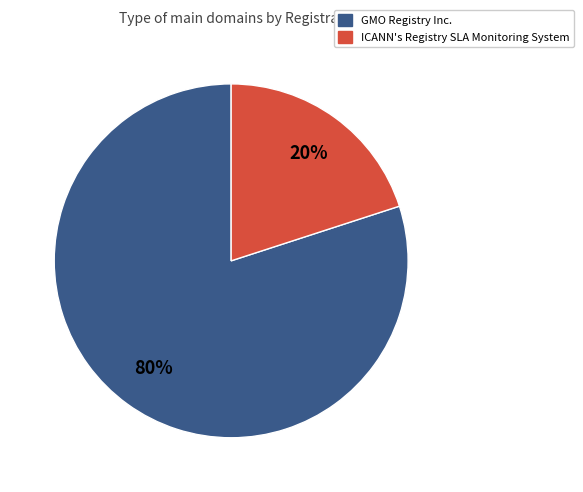

Is there any slice that represents more than half of the pie?

Yes